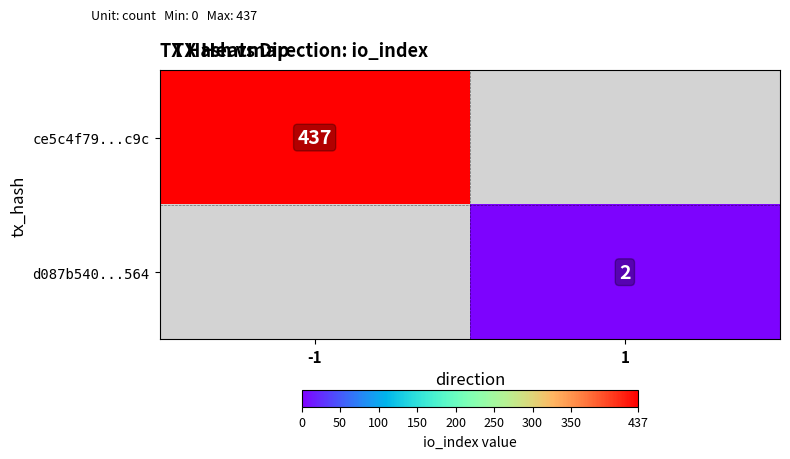

The d087b540...564 series shows 0.6 at 1. True or false?

False